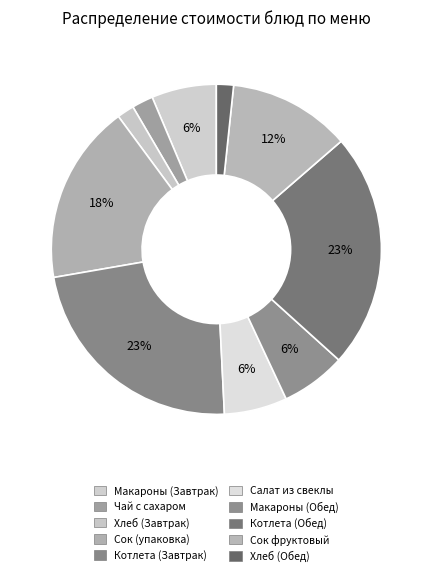

To the nearest percent, what is the difference between the largest and smallest slice percentages?

21%